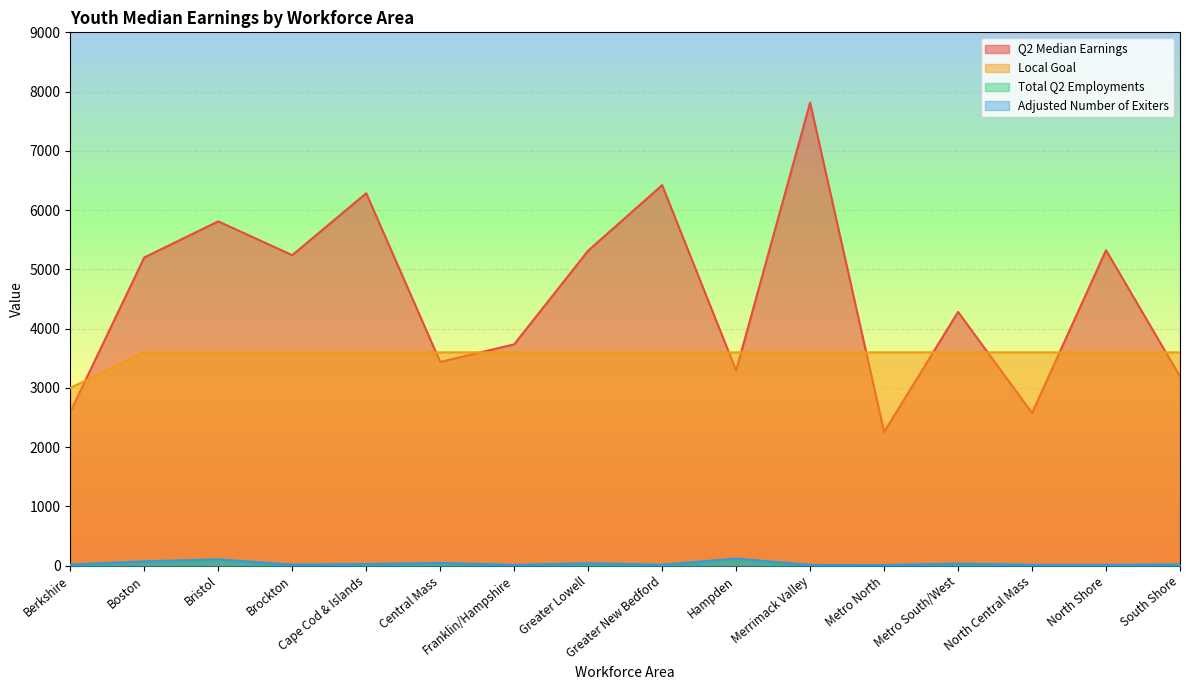

What are all the series names shown in the legend?

Q2 Median Earnings, Local Goal, Total Q2 Employments, Adjusted Number of Exiters